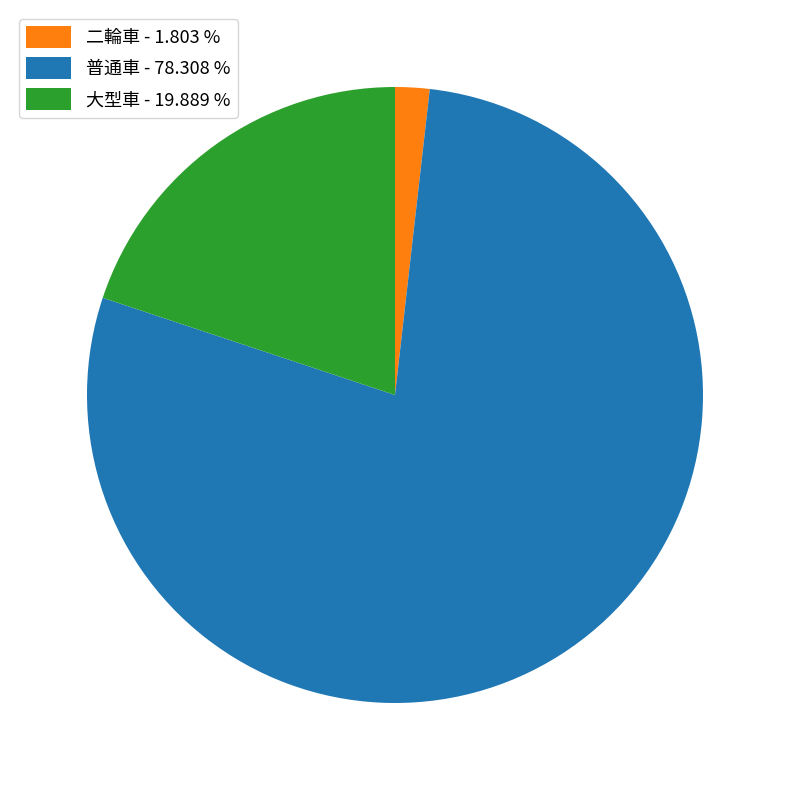

How many segments does this pie chart have?

3